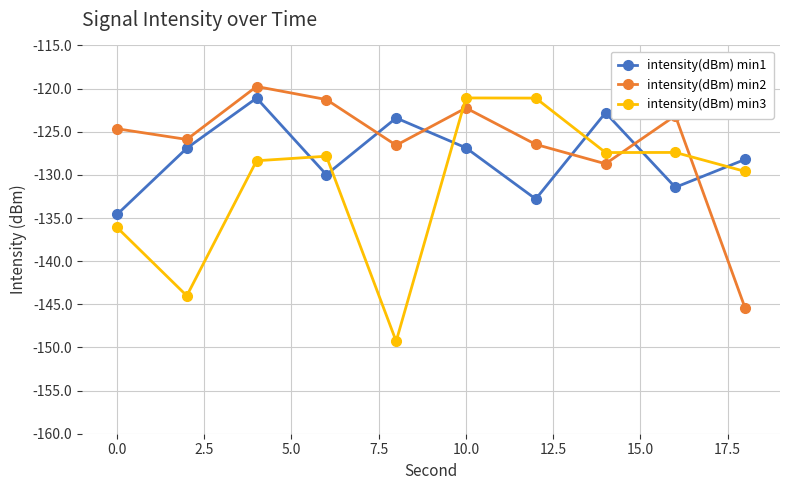

How many data points in intensity(dBm) min2 are above -124?

4